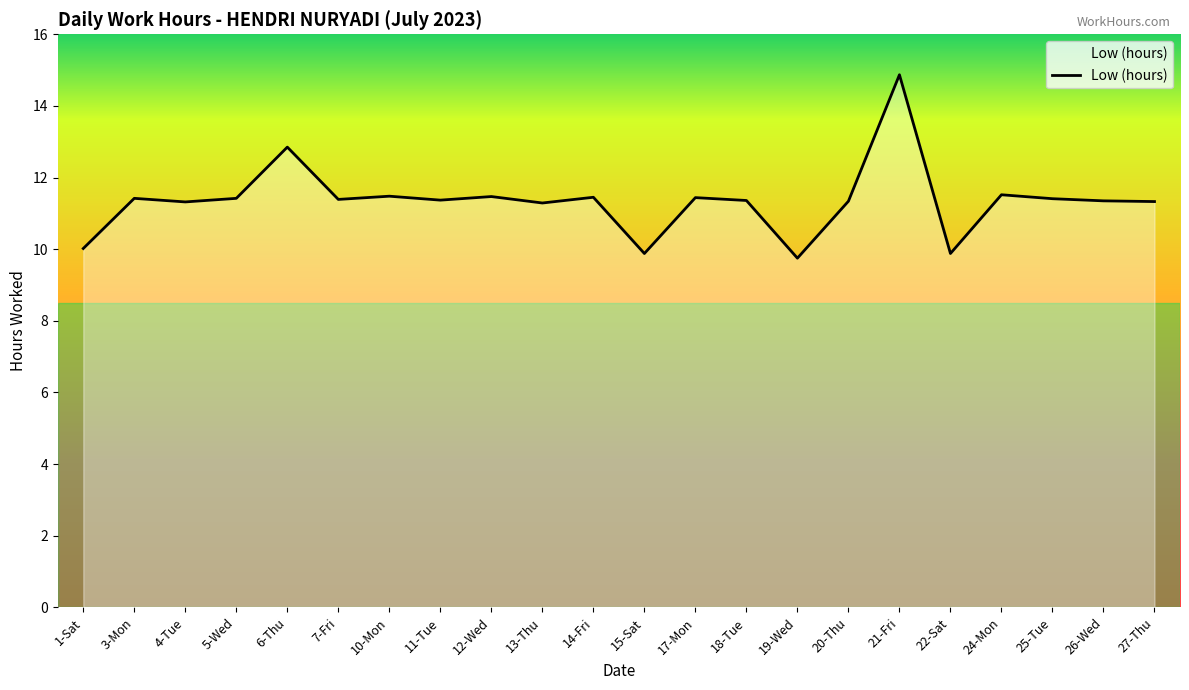

True or false: the data shows 11.3 at 4-Tue.

True